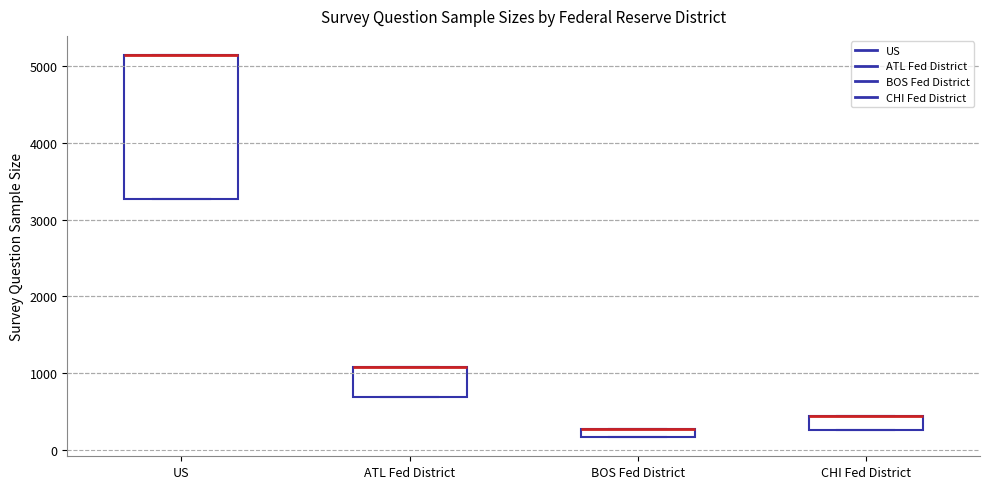

Where is the lower edge of the box for ATL Fed District on the y-axis? The values are not printed on the chart, so give them approximately, as read against the axis.

700